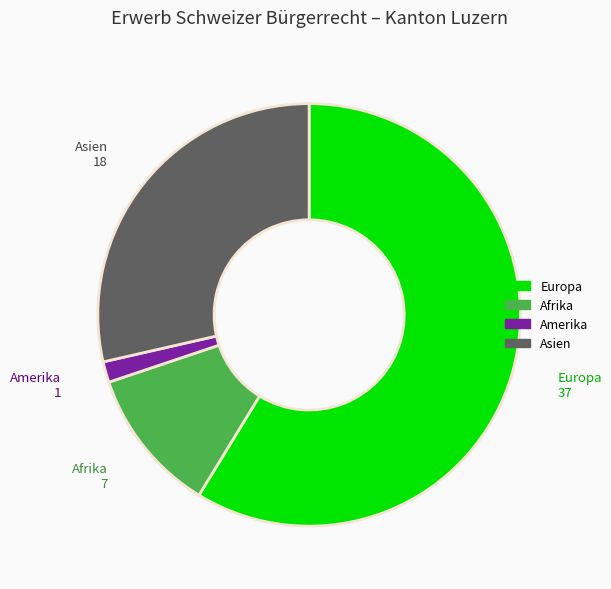

Rank the categories by value from lowest to highest.

Amerika, Afrika, Asien, Europa